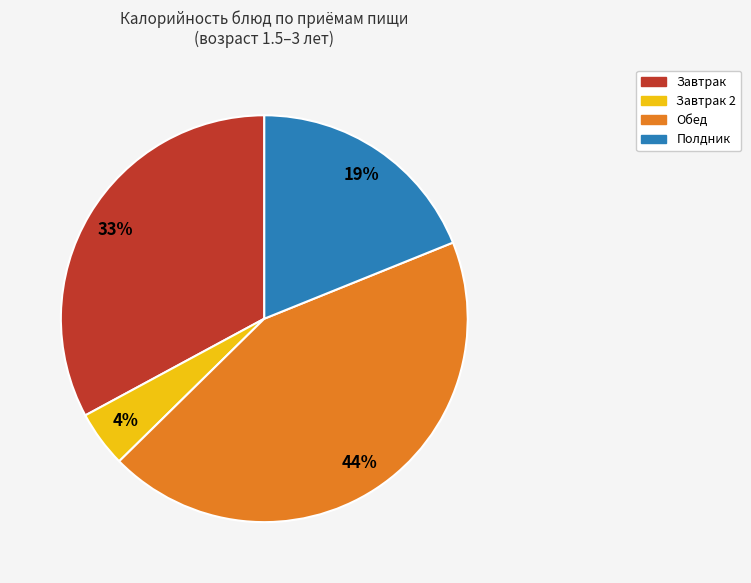

Combined, do Обед and Завтрак 2 account for over 50%?

No